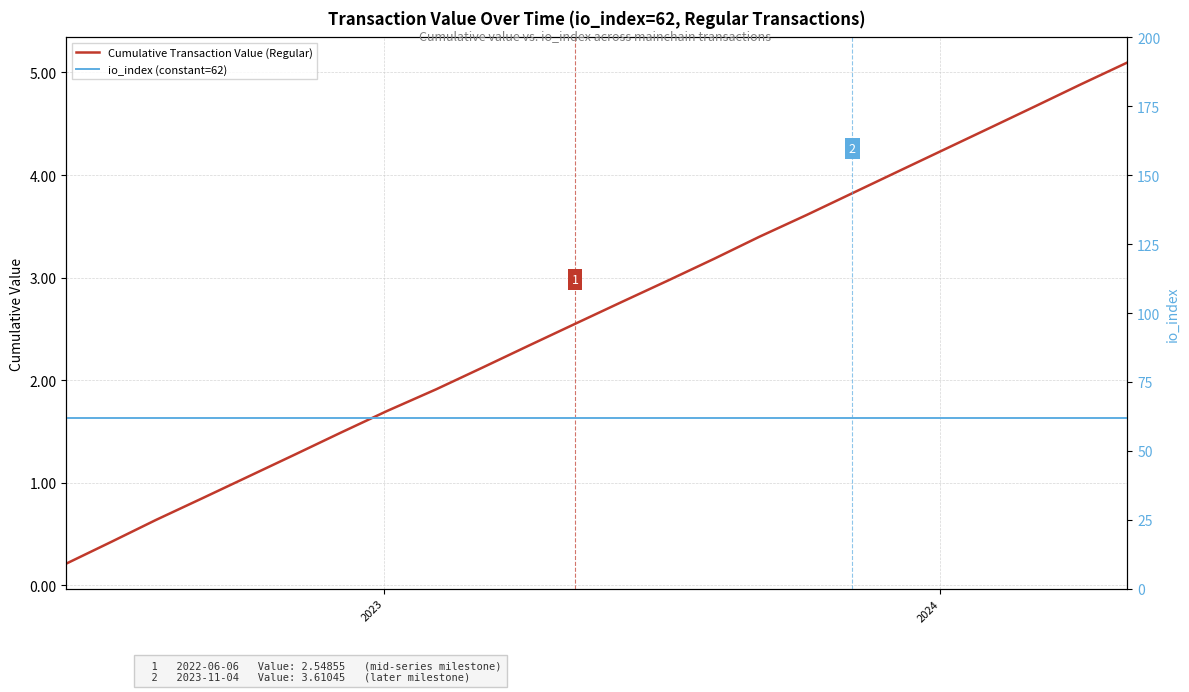

Which series has the widest spread of values?

Cumulative Transaction Value (Regular)